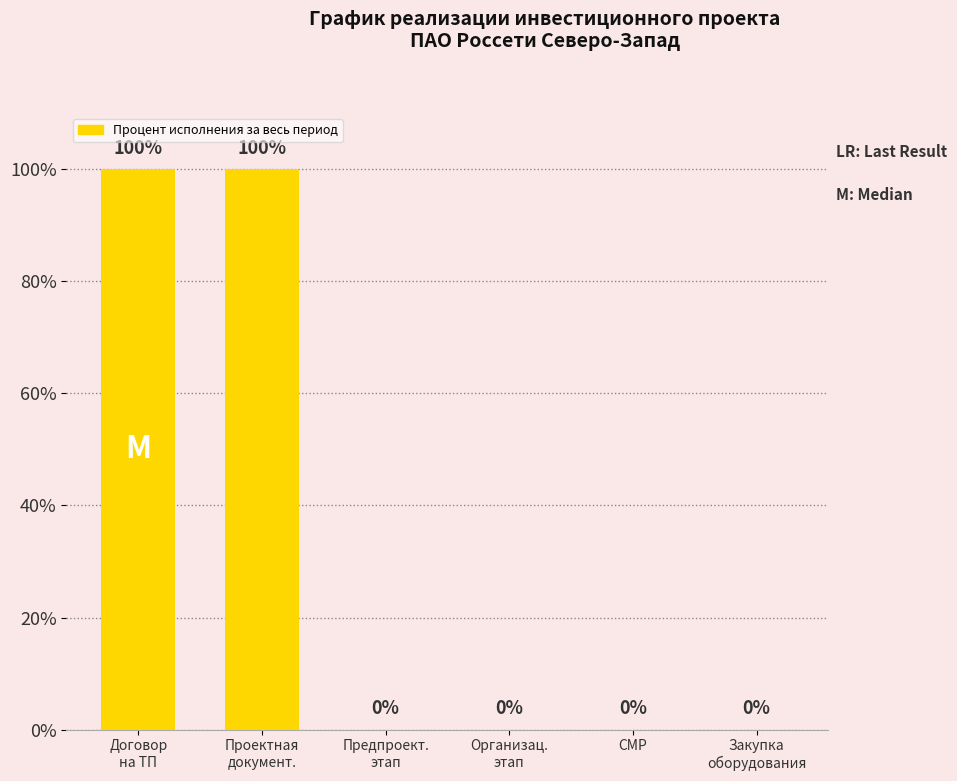

What is the approximate value at Договор
на ТП, to the nearest 50?

100